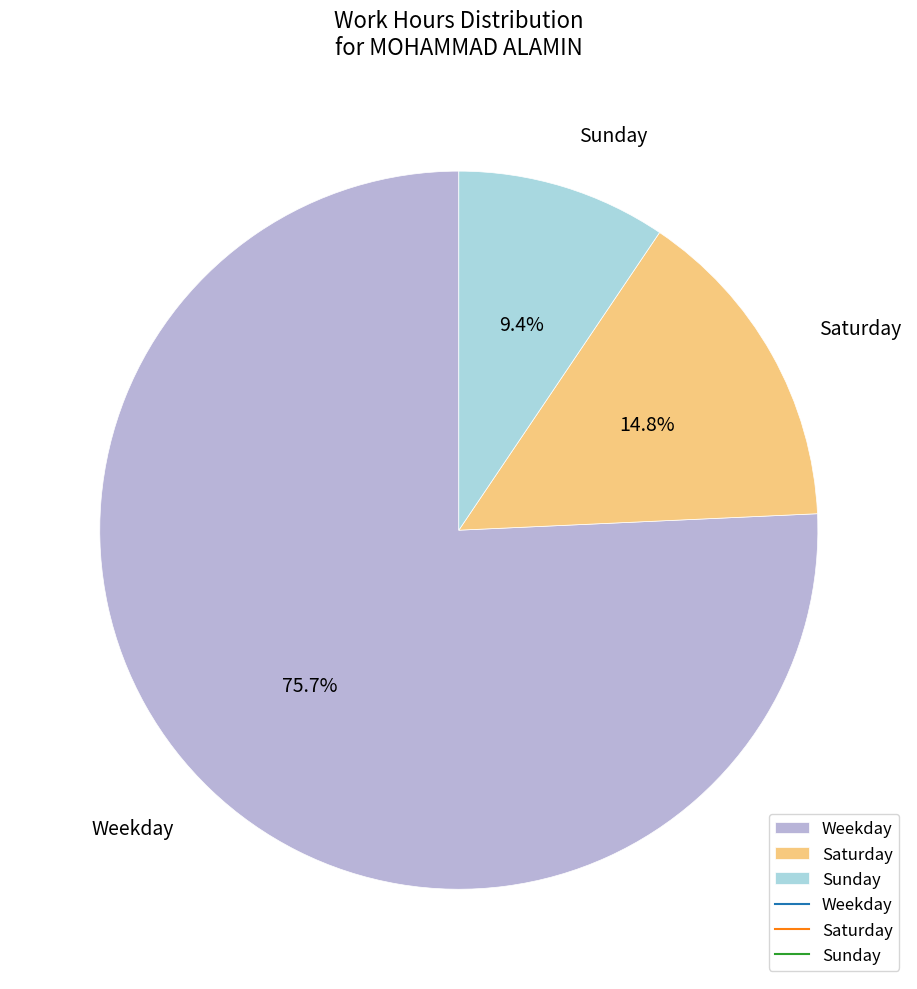

How many slices are in this pie chart?

3